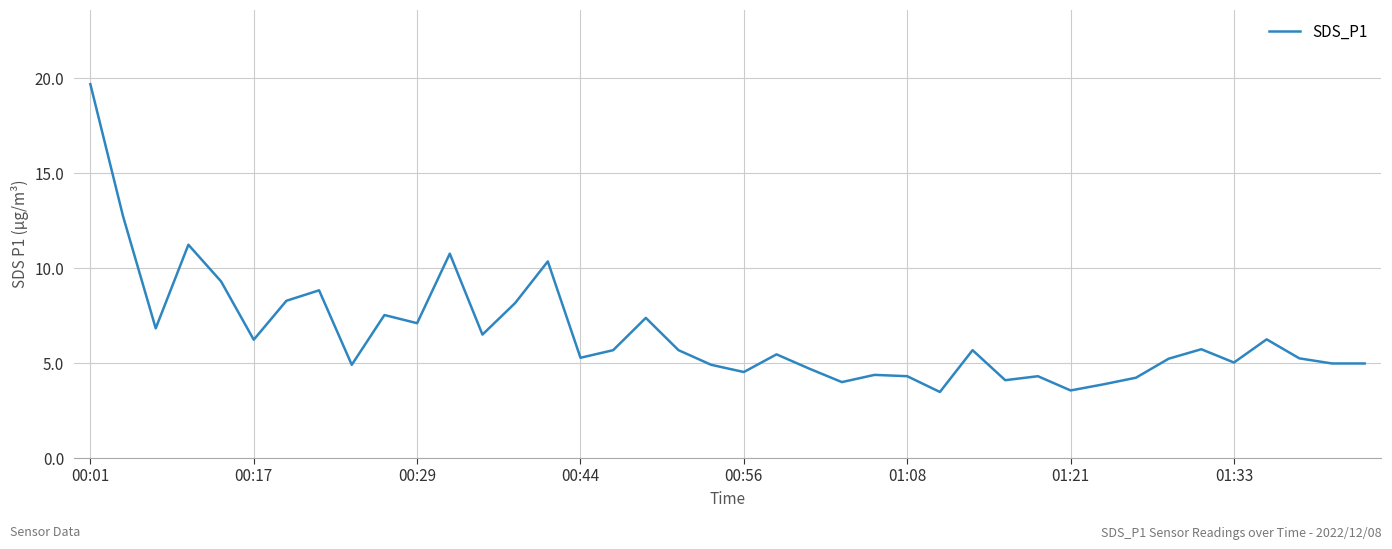

What is the difference between the second highest and second lowest values?

9.2